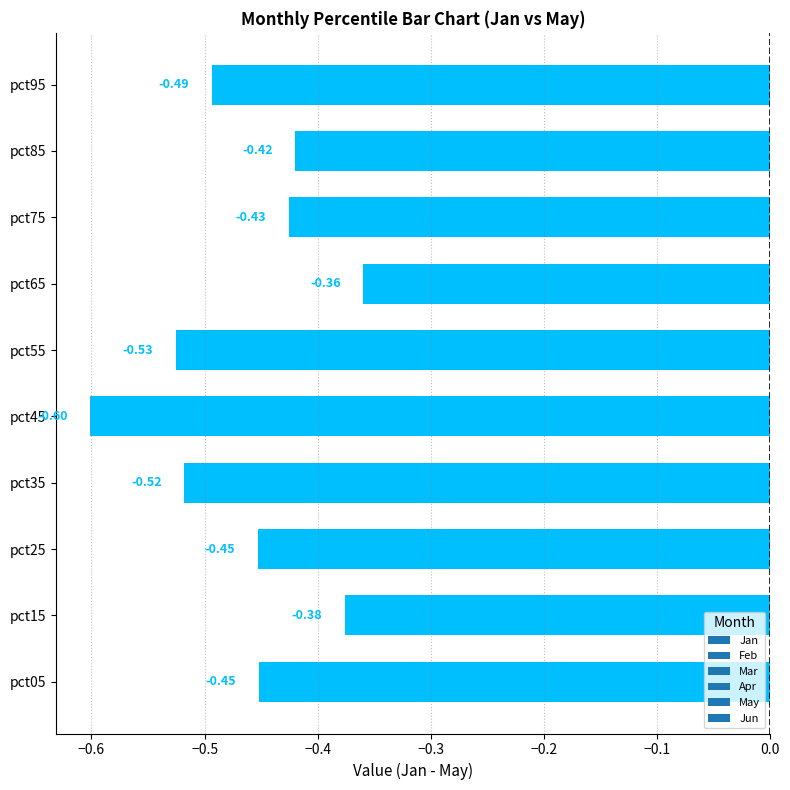

What is the change in value from pct05 to pct15?

+0.1